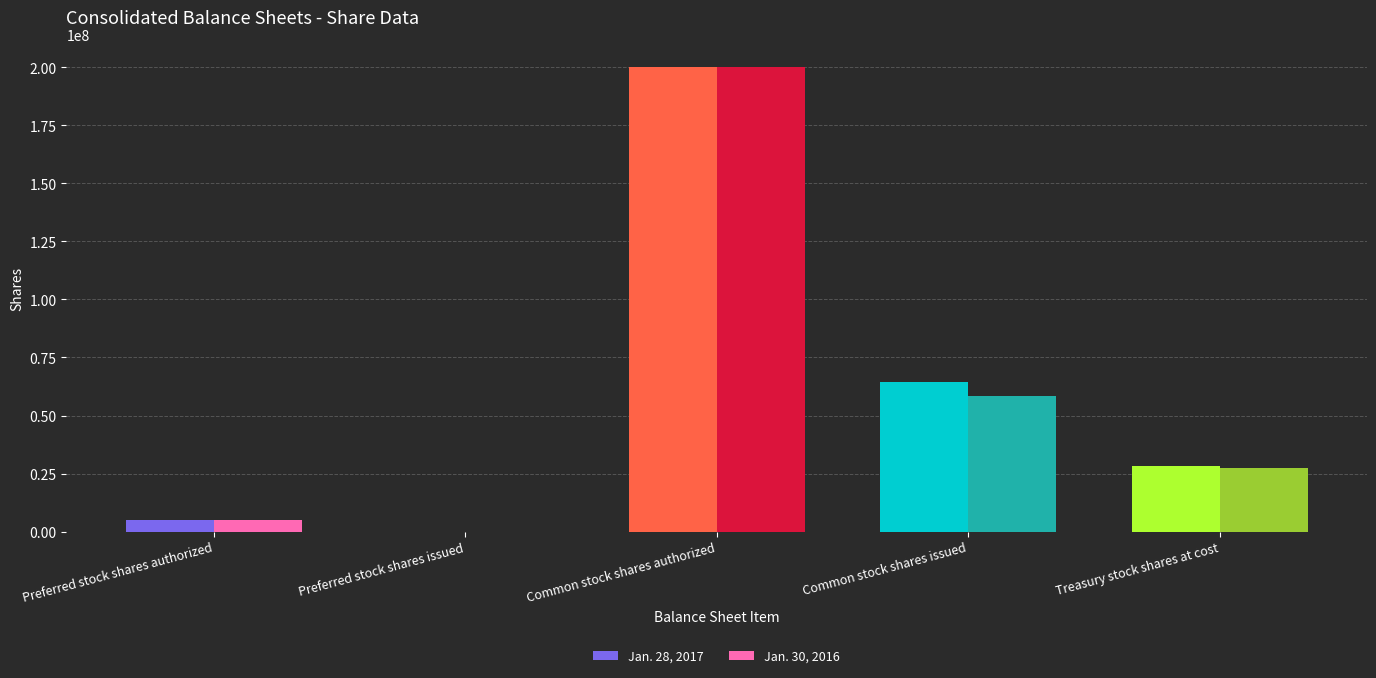

Reading left to right, extract all data points from this chart.

Jan. 28, 2017: 5000000	0	200000000	64252671	28137283
Jan. 30, 2016: 5000000	0	200000000	58395668	27411133